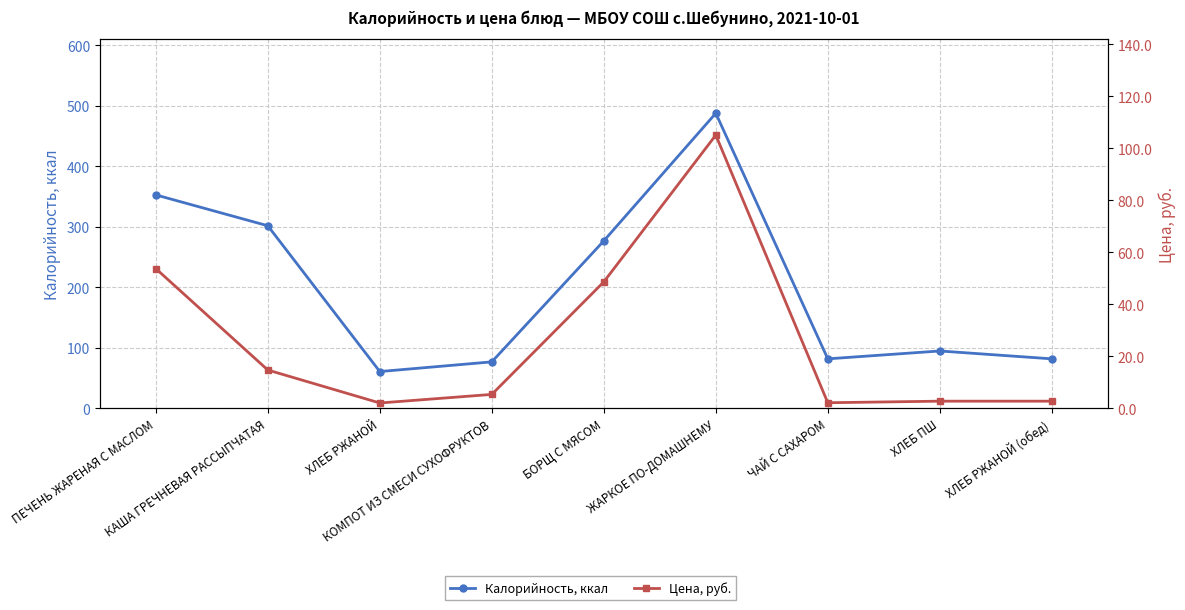

At how many categories does at least one series exceed 147?

4